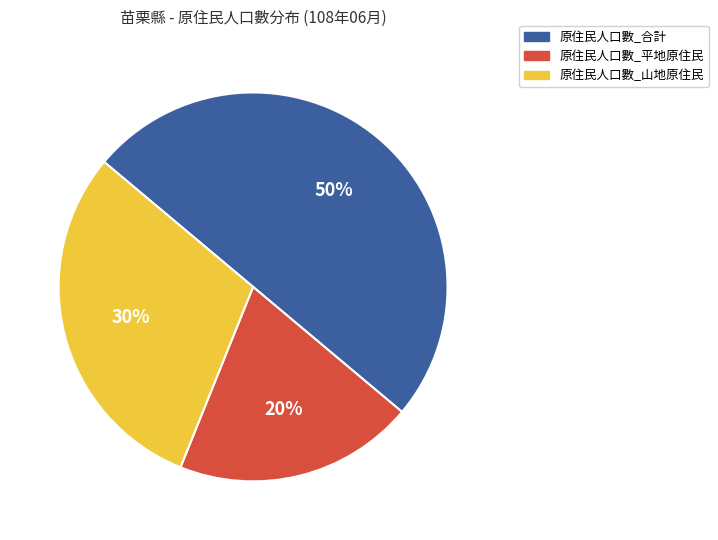

To the nearest percent, what is the combined percentage of 原住民人口數_山地原住民 and 原住民人口數_平地原住民?

50%